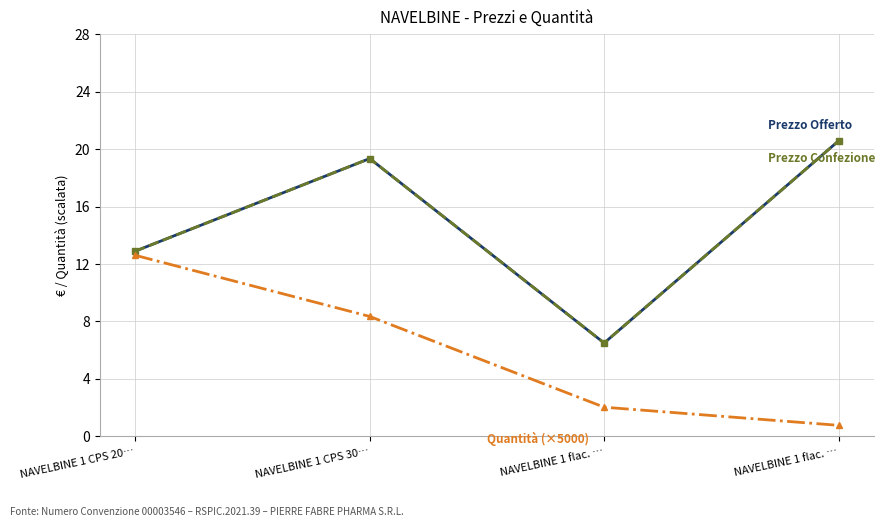

The Prezzo per Confezione (IVA escl.) series shows 32.4 at NAVELBINE 1 CPS 30…. True or false?

False